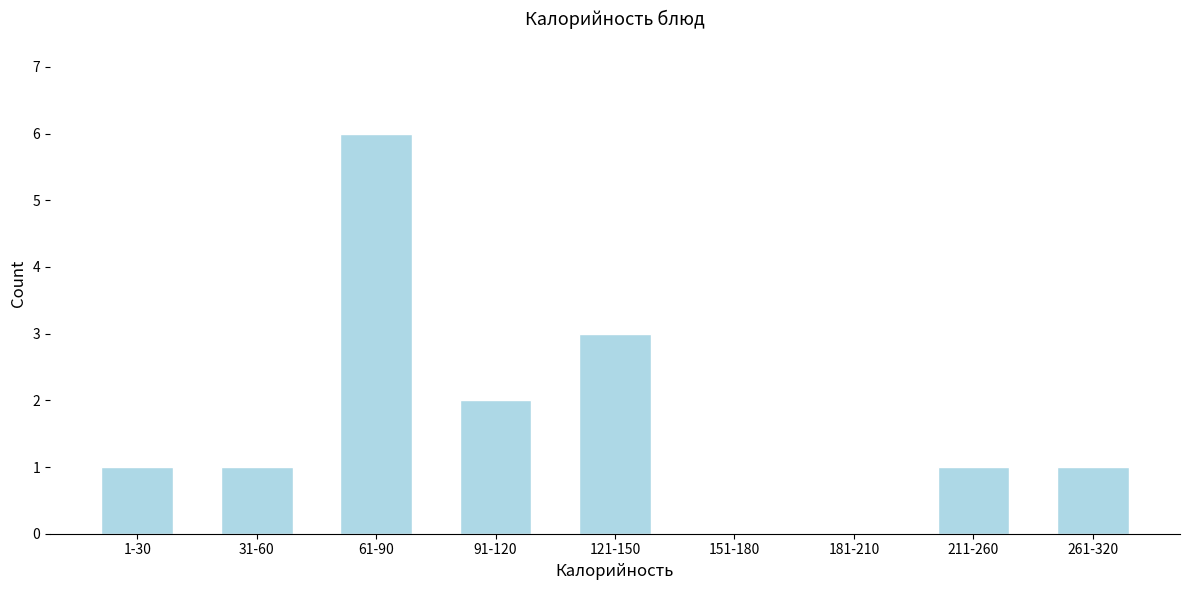

Reading left to right, extract all data points from this chart.

1-30=1	31-60=1	61-90=6	91-120=2	121-150=3	151-180=0	181-210=0	211-260=1	261-320=1